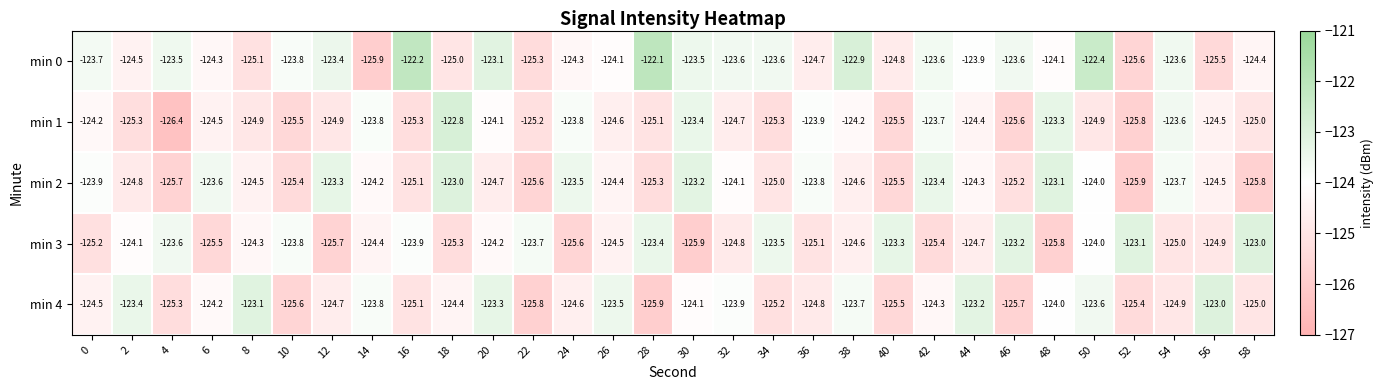

At which label is min 2 closest to -124?

50